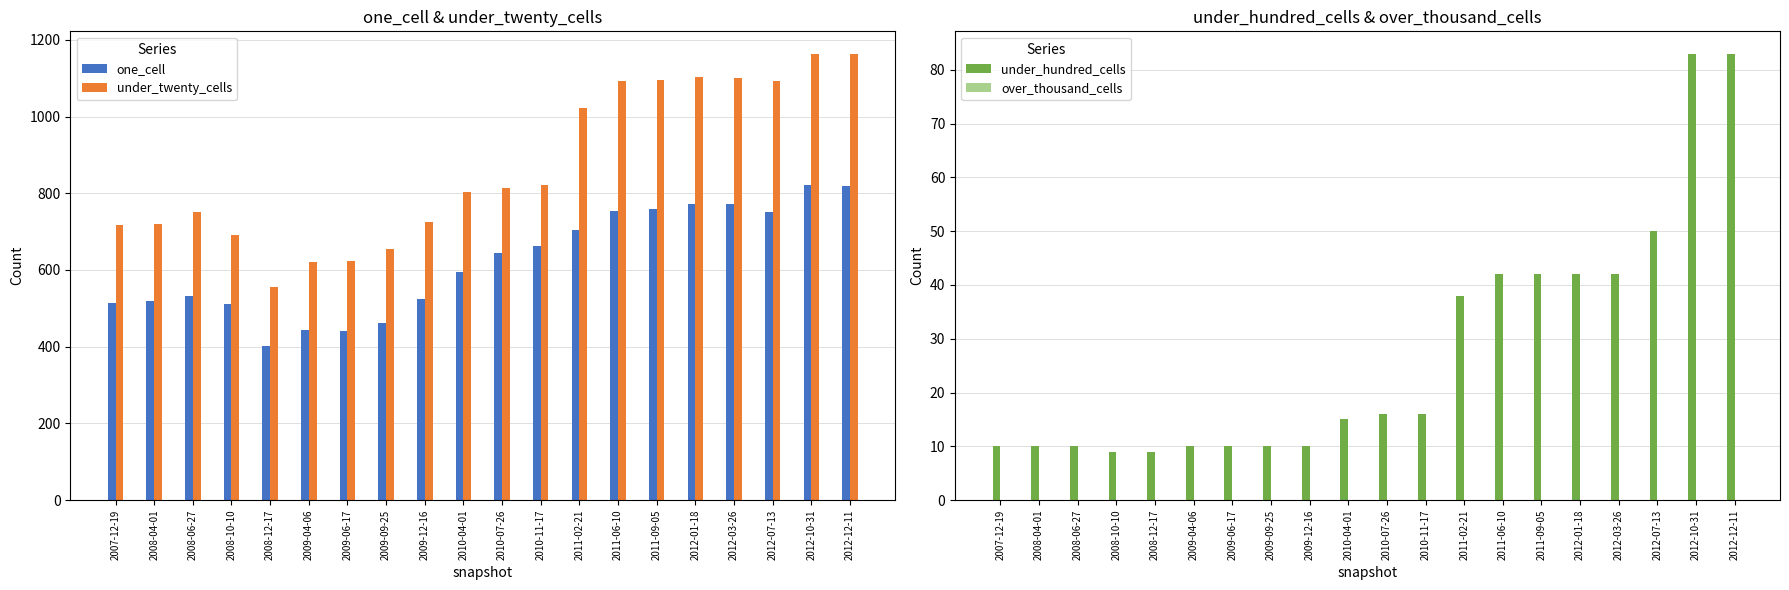

The value of over_thousand_cells at 2010-11-17 is 0. True or false?

True